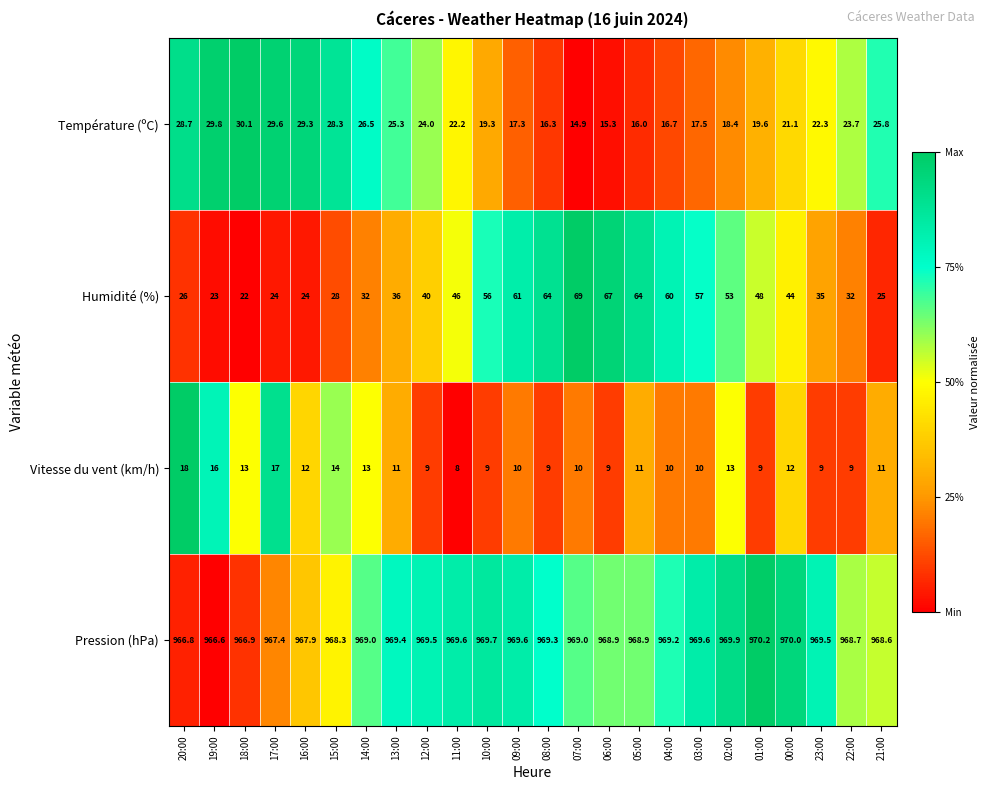

Rank the series by their maximum value, from highest to lowest.

Pression (hPa), Humidité (%), Température (ºC), Vitesse du vent (km/h)